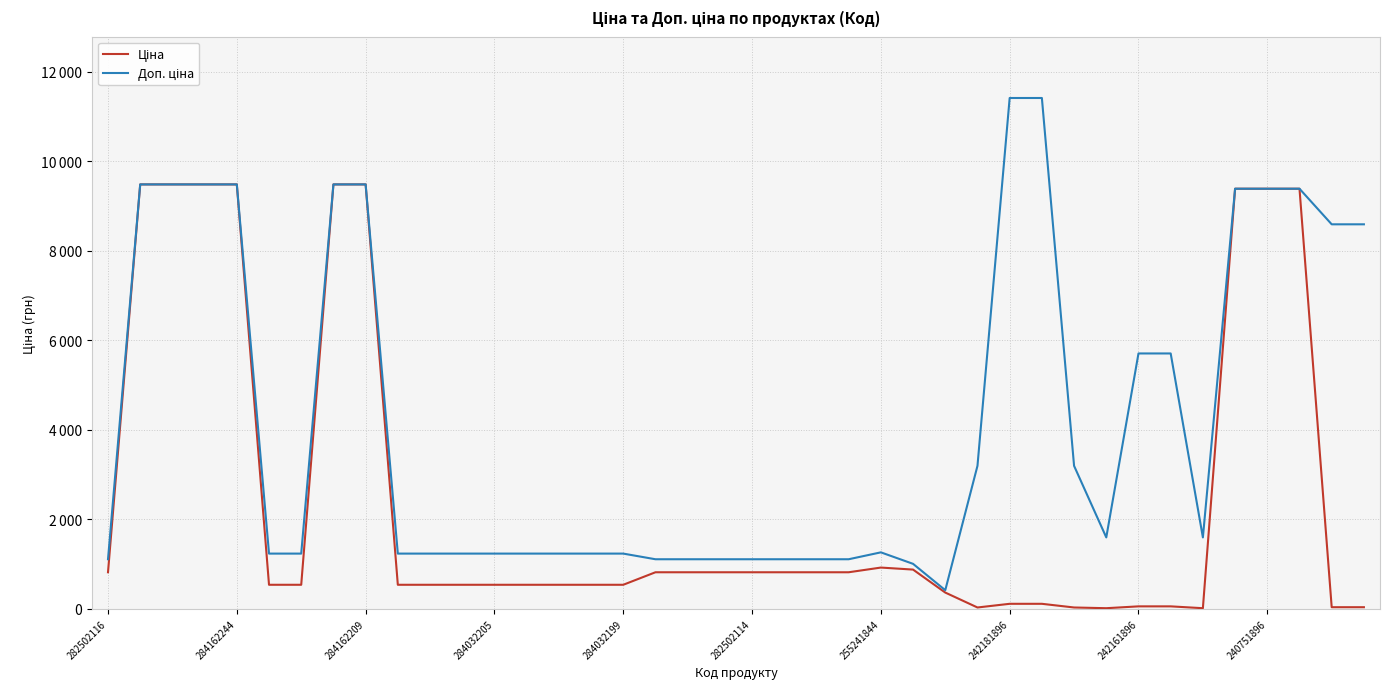

Does the chart display data point markers on the line(s)?

No